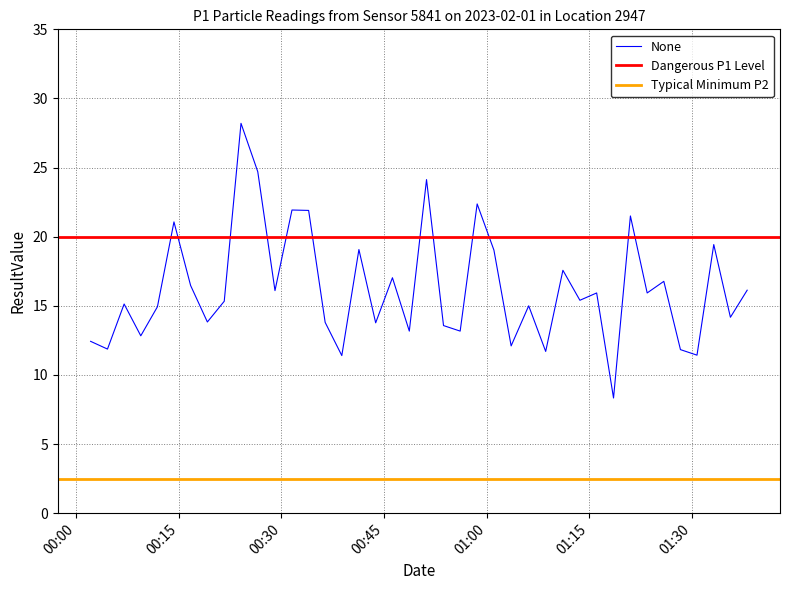

What is the minimum value shown in the chart?

8.3